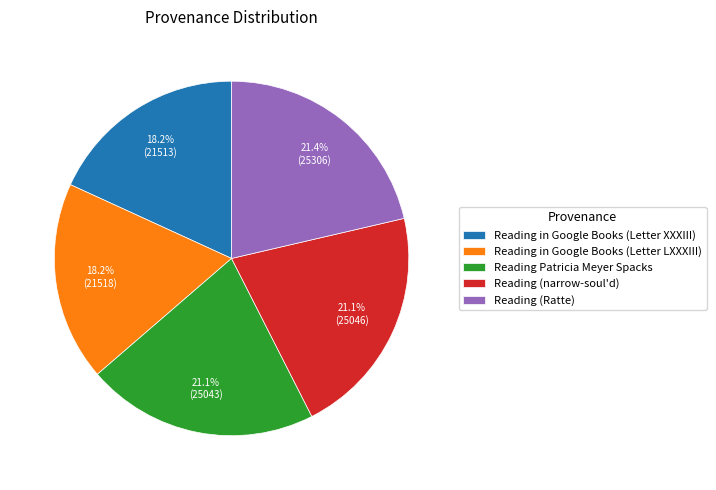

Count the number of slices in the pie.

5